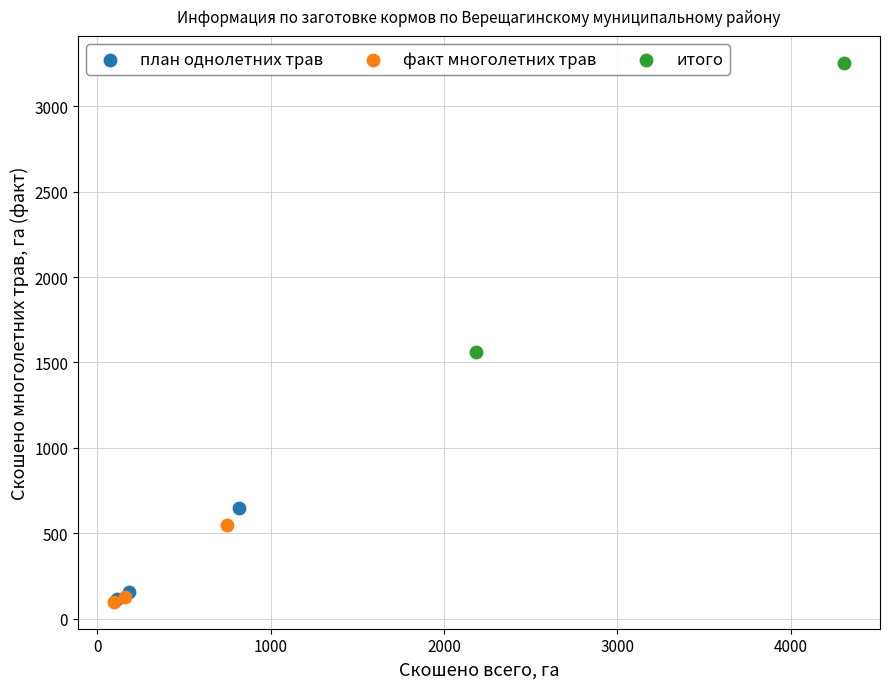

What are all the series names shown in the legend?

план однолетних трав, факт многолетних трав, итого